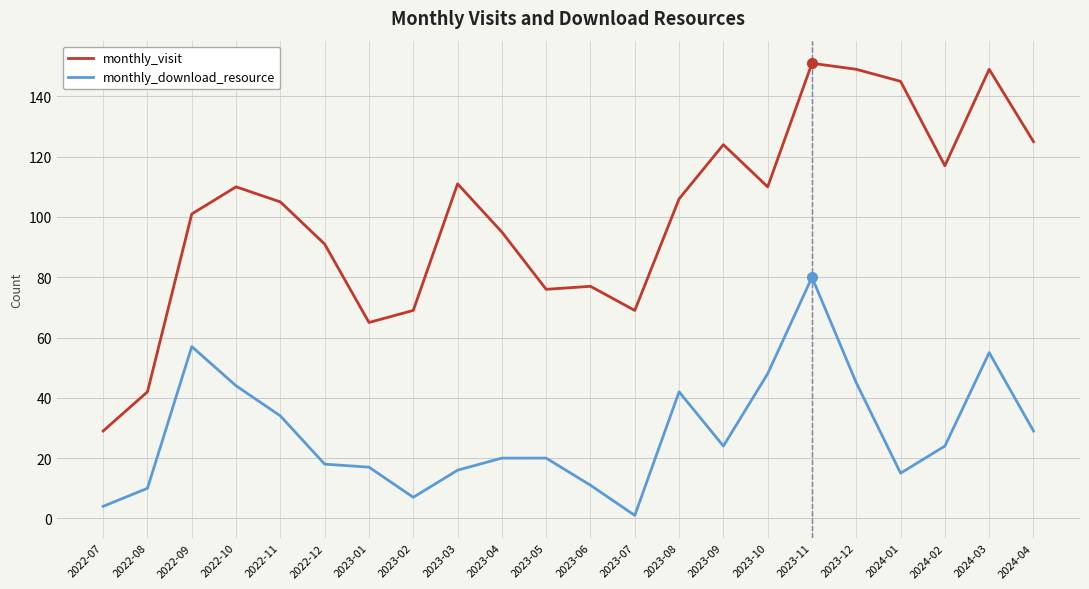

What is the minimum value shown in the chart?

1